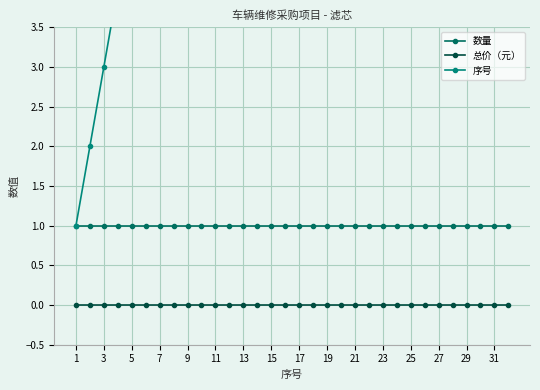

List the series in order of their peak value, lowest first.

总价（元）, 数量, 序号